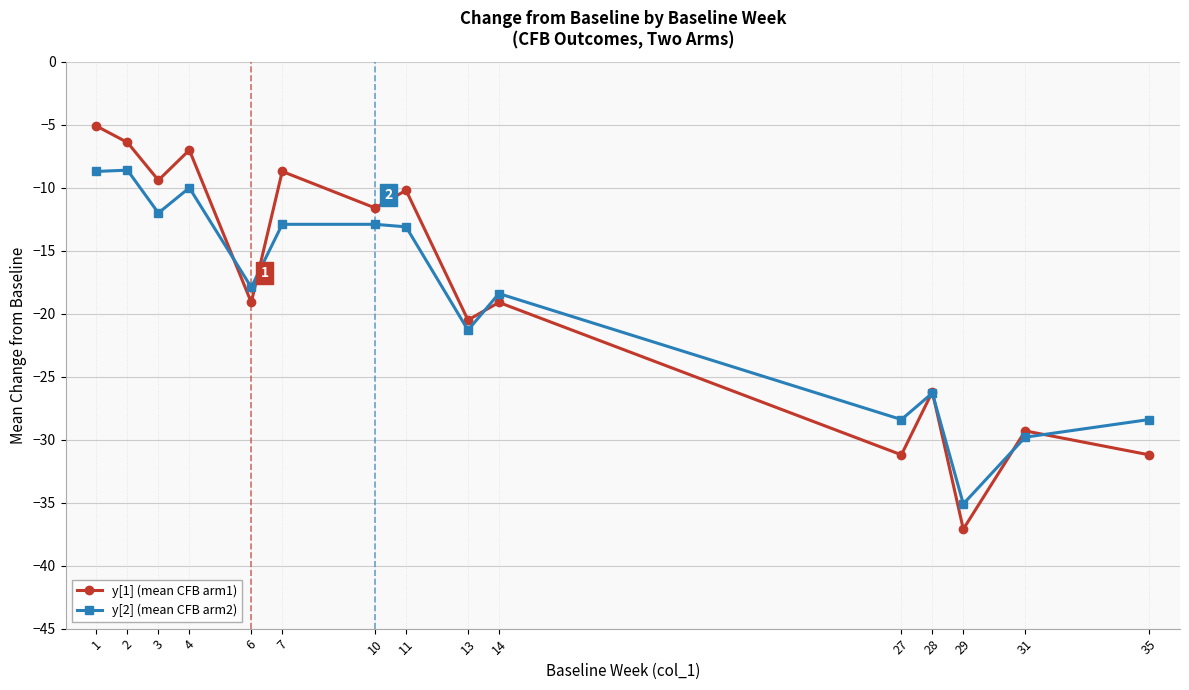

Where do y[1] (mean CFB arm1) and y[2] (mean CFB arm2) first cross each other?

4 and 6